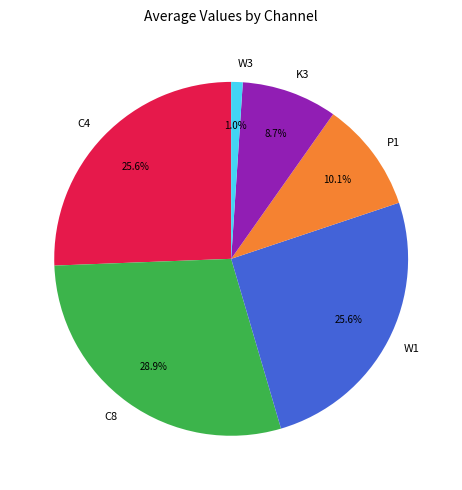

Does W1 account for over 50% of the chart?

No